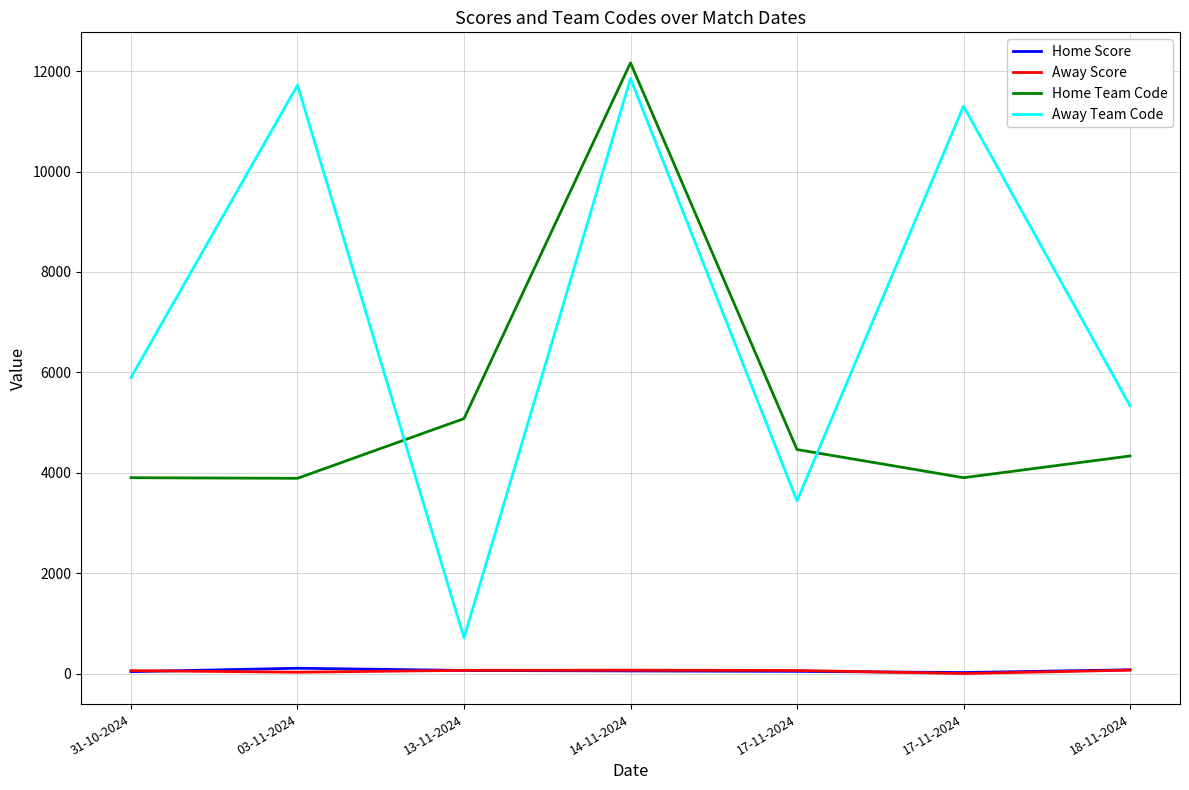

What are all the series names shown in the legend?

Home Score, Away Score, Home Team Code, Away Team Code